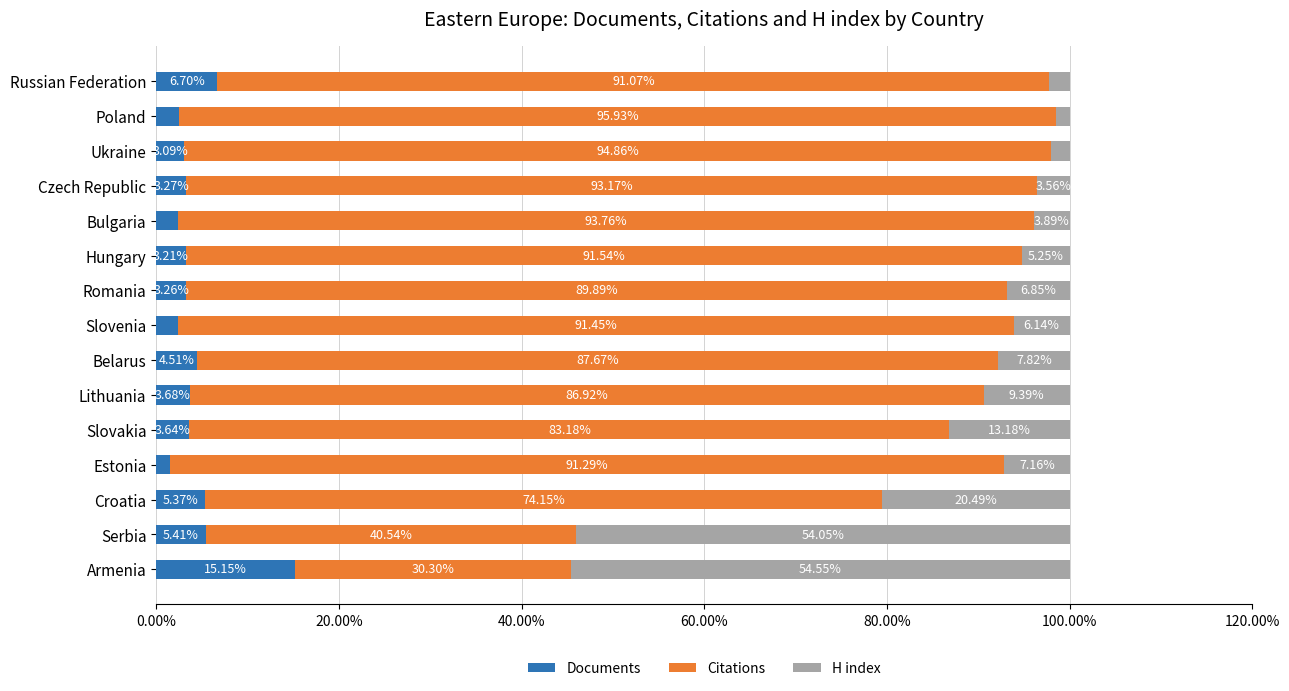

What are all the series names shown in the legend?

Documents, Citations, H index